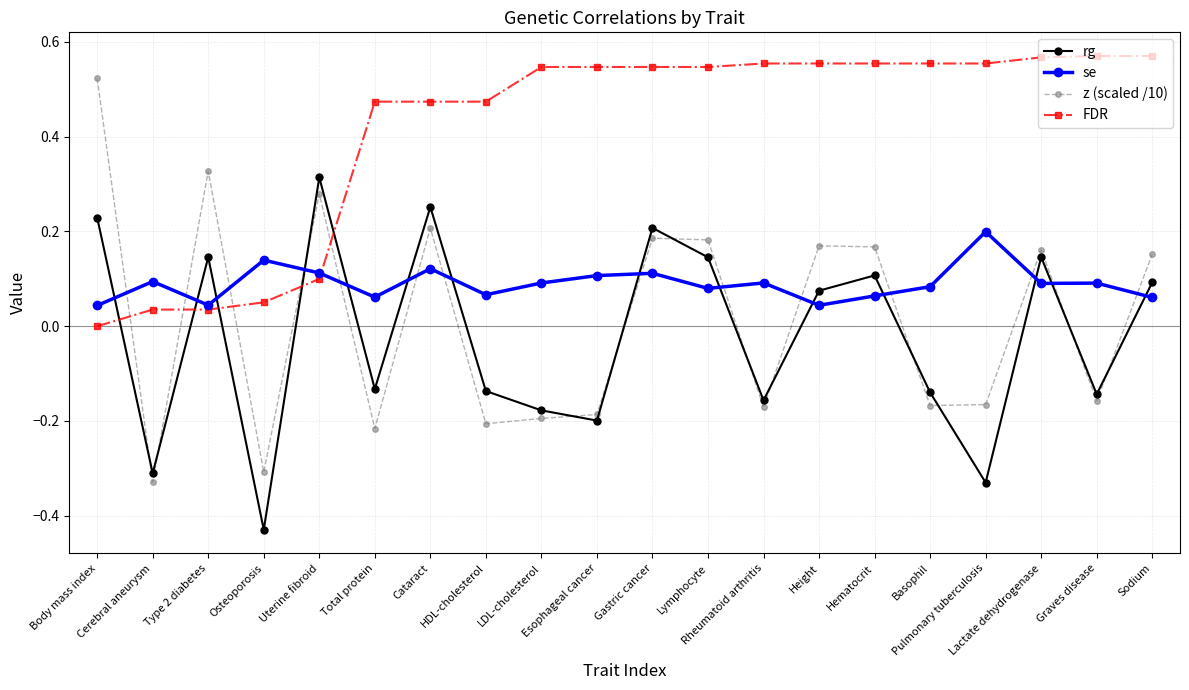

What is the label of the 12th point from the left?

Lymphocyte